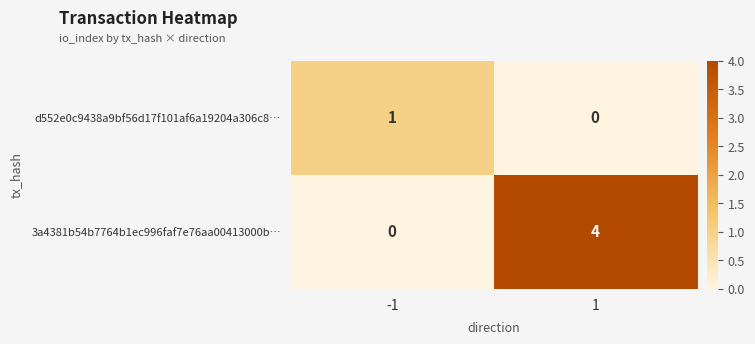

What is the difference between the 3a4381b54b7764b1ec996faf7e76aa00413000b… values at 1 and -1?

4